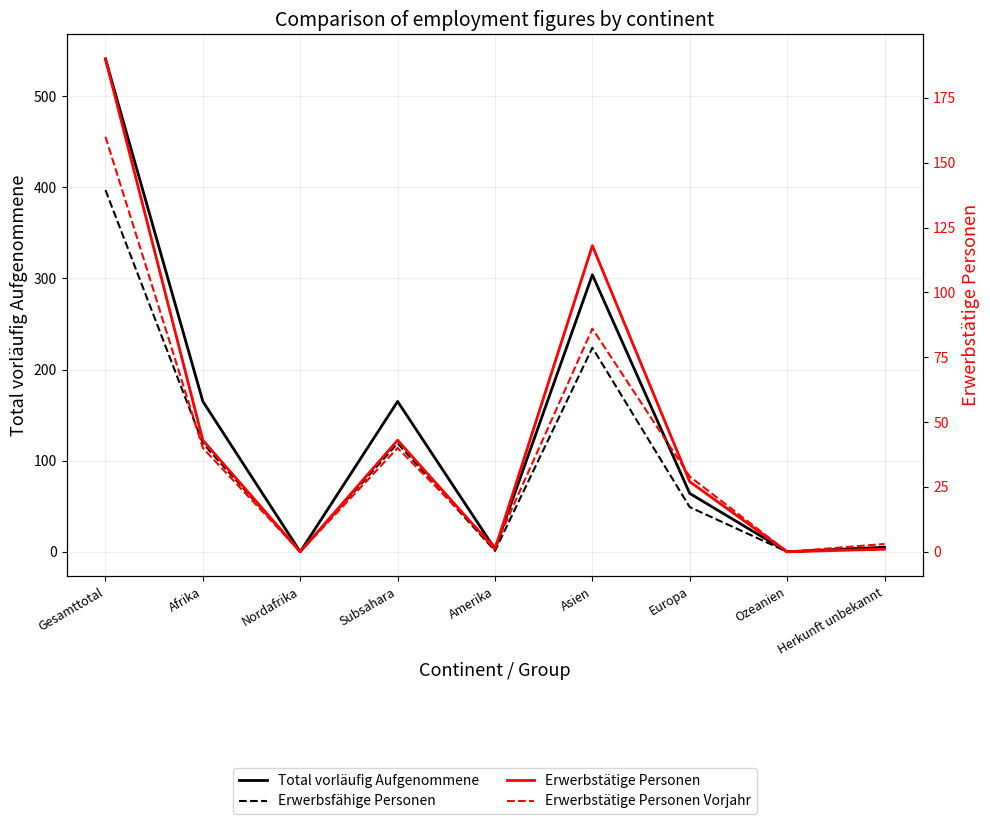

Which series has the largest total across all categories?

Total vorläufig Aufgenommene